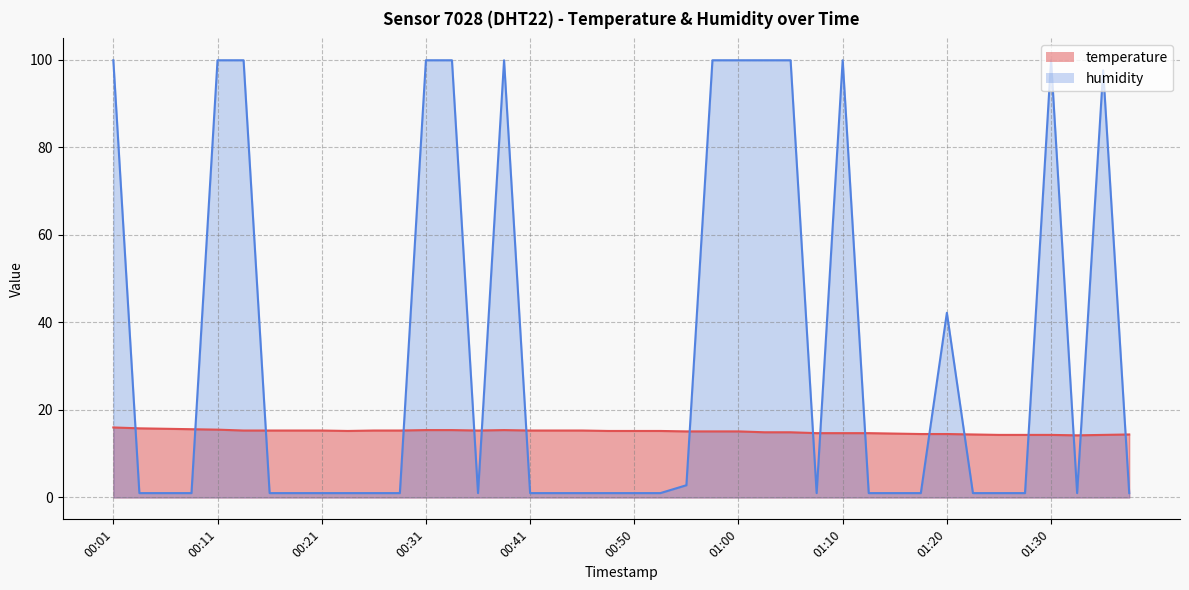

What value does the temperature series have at 00:50?

15.2